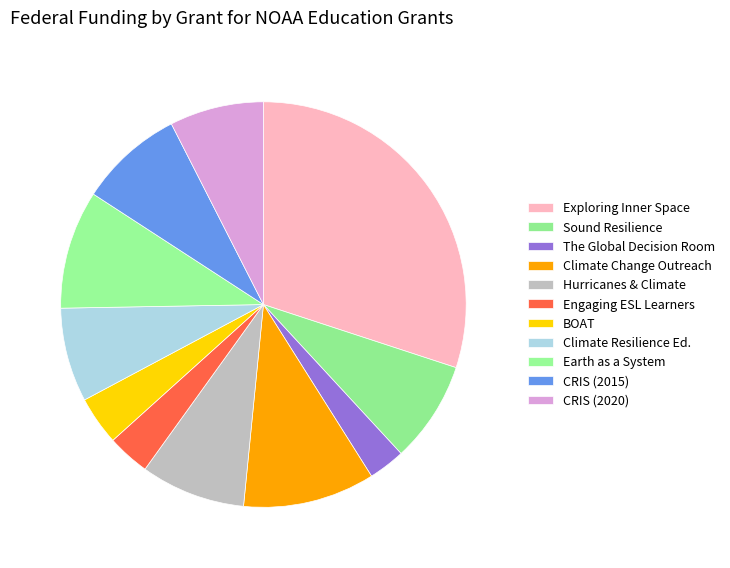

Count the number of slices in the pie.

11